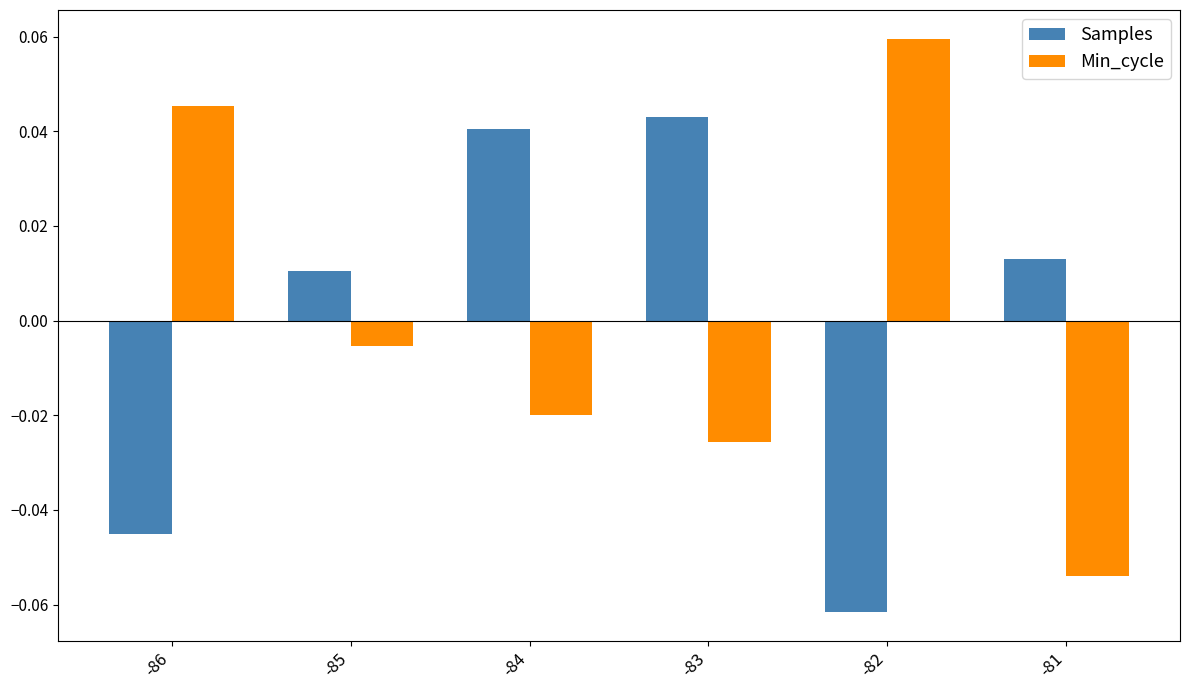

At which label is Samples closest to 0?

-85